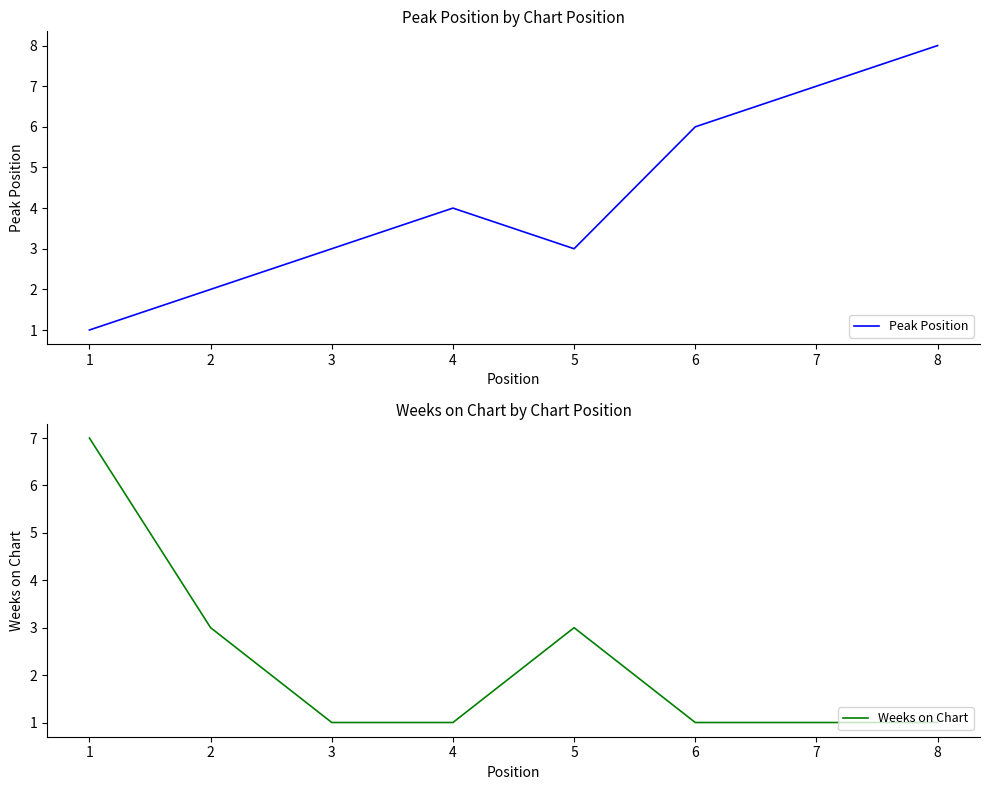

Is the value of Weeks on Chart at 5 greater than the value of Peak Position at 6?

No